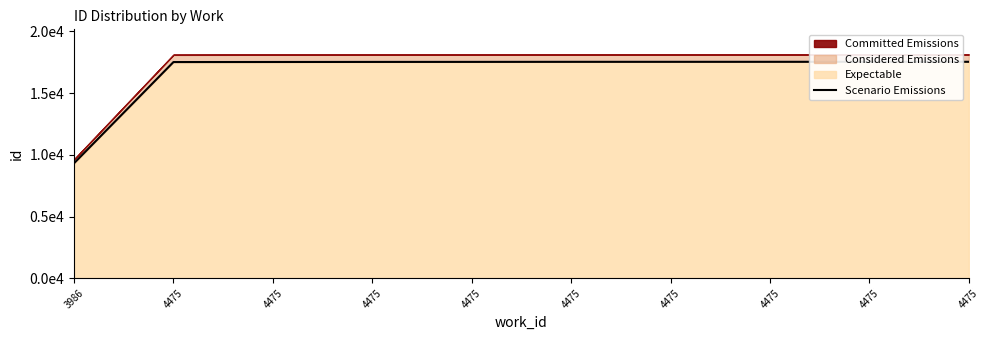

Rank the categories by value from lowest to highest.

3986, 4475, 4475, 4475, 4475, 4475, 4475, 4475, 4475, 4475